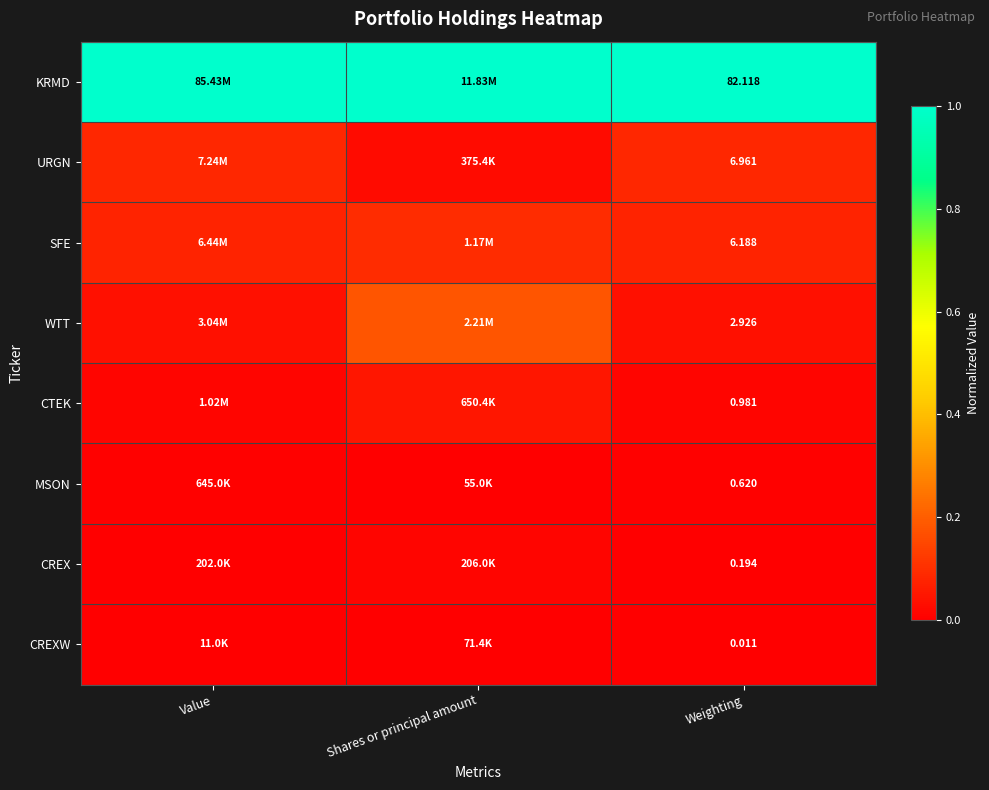

Is the value of SFE at Value greater than the value of CREX at Shares or principal amount?

Yes